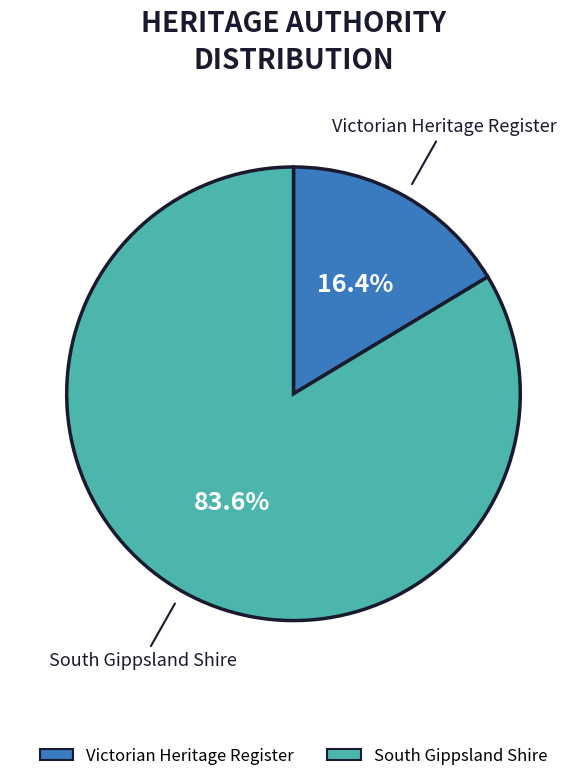

Rank the categories by value from highest to lowest.

South Gippsland Shire, Victorian Heritage Register